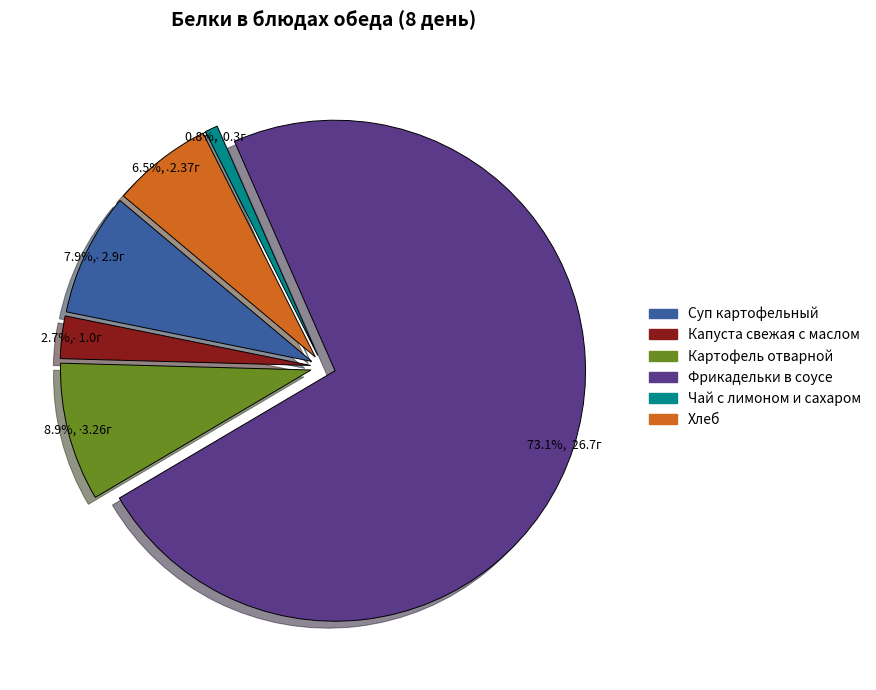

How many segments does this pie chart have?

6